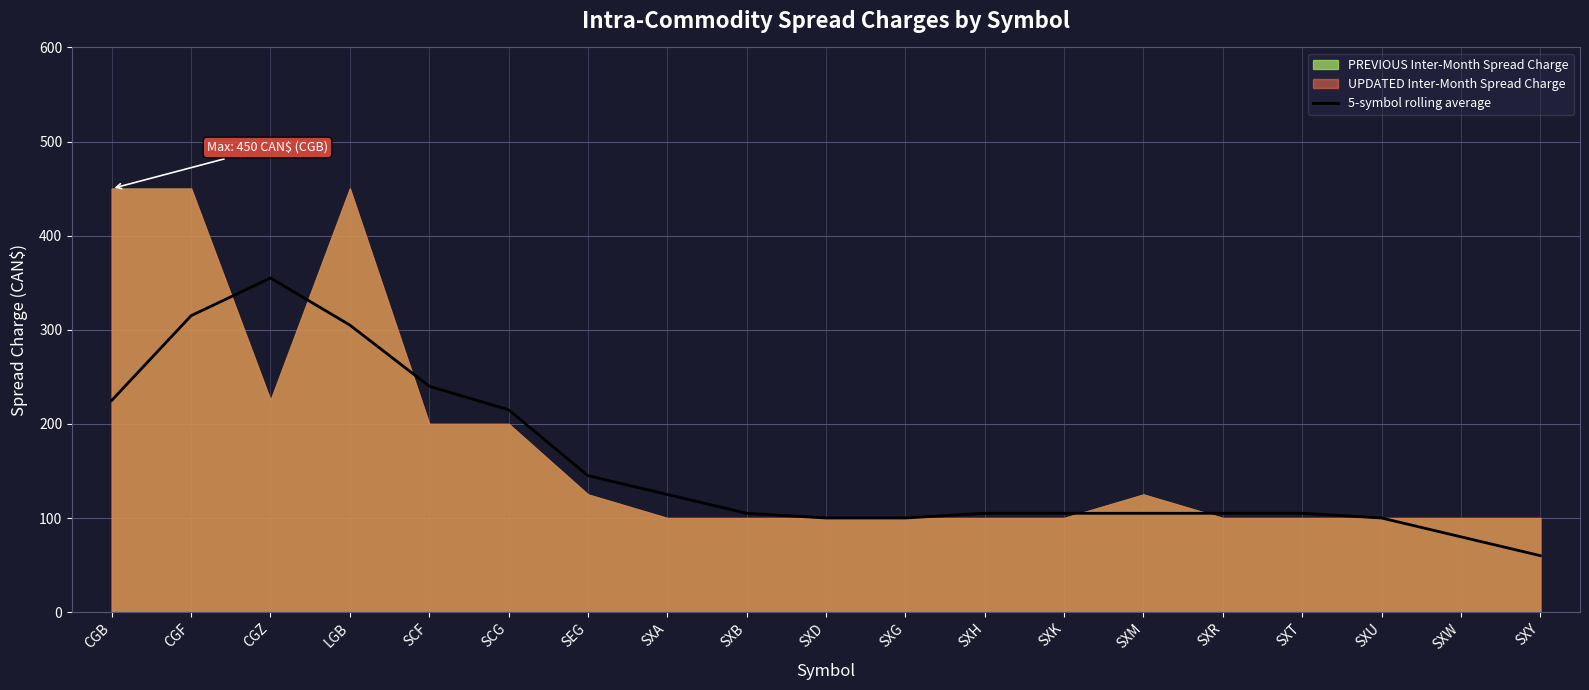

Reading left to right, extract all data points from this chart.

225	315	355	305	240	215	145	125	105	100	100	105	105	105	105	105	100	80	60